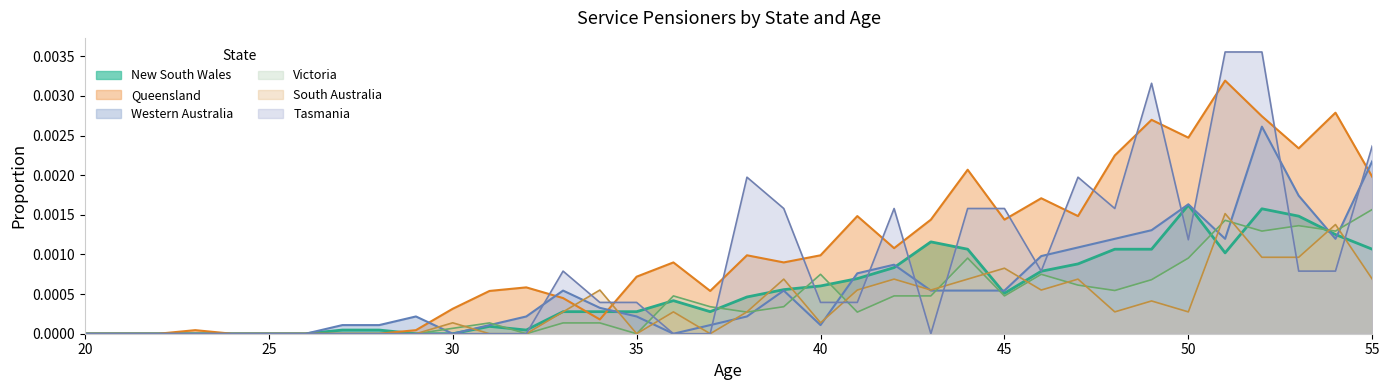

Which series changed the most between 51 and 53?

Tasmania